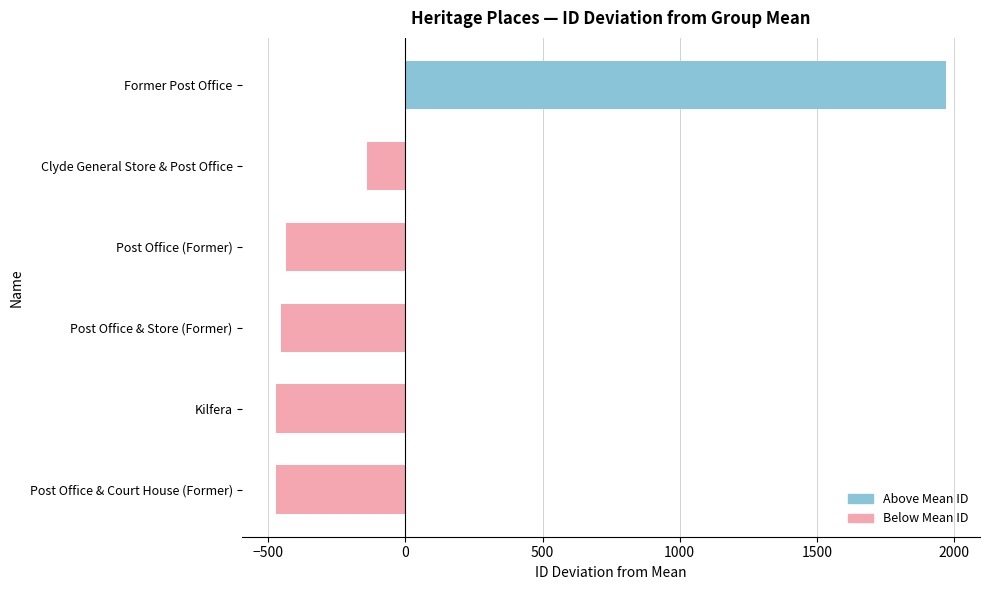

List the labels in order of value, largest first.

Former Post Office, Clyde General Store & Post Office, Post Office (Former), Post Office & Store (Former), Kilfera, Post Office & Court House (Former)